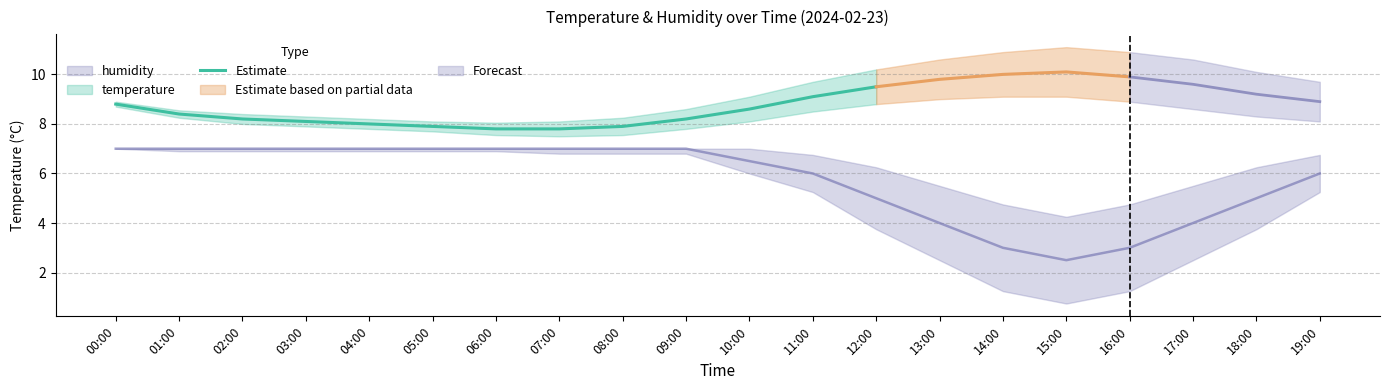

True or false: Estimate has a value of 7.8 at 07:00.

True